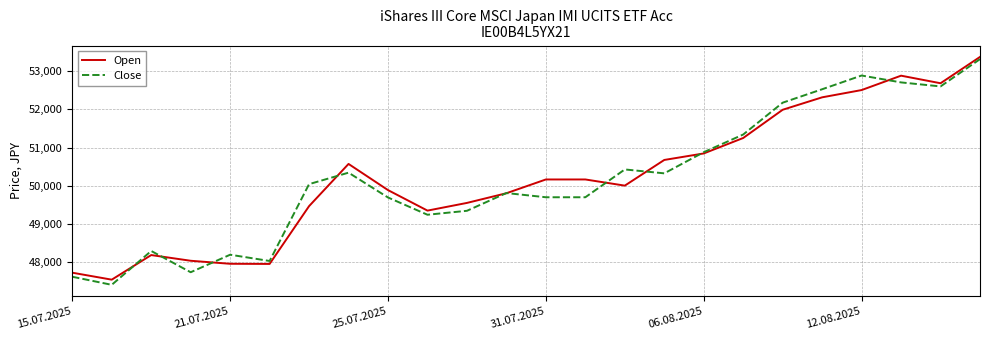

What is the highest value of the Close series?

53313